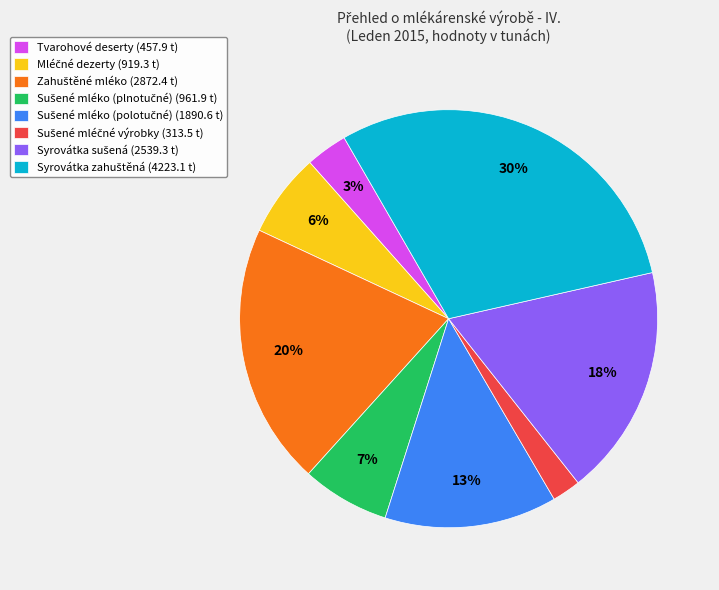

How many segments does this pie chart have?

8